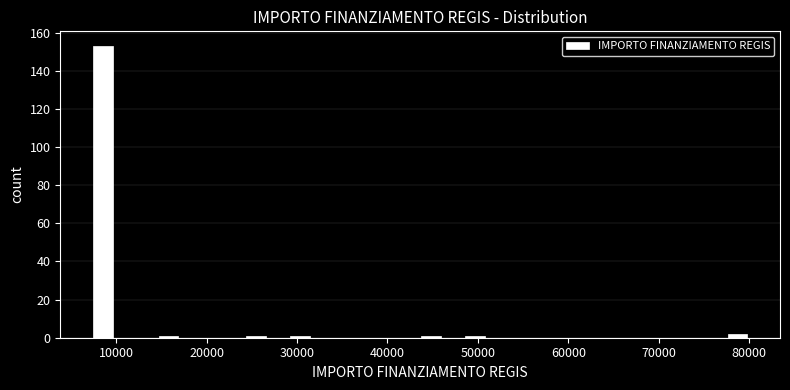

Around what value on the x-axis is the tallest bar? Give the approximate position of its centre, as read against the axis.

9000